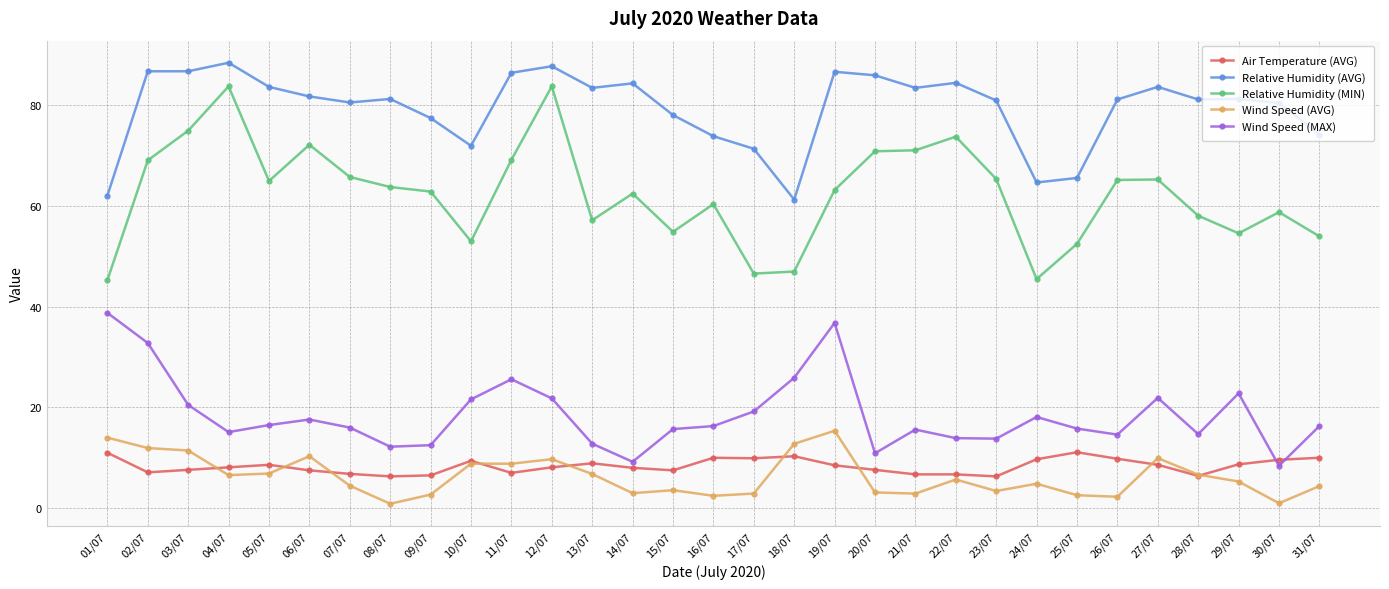

True or false: Relative Humidity (AVG) has a value of 51.1 at 20/07.

False